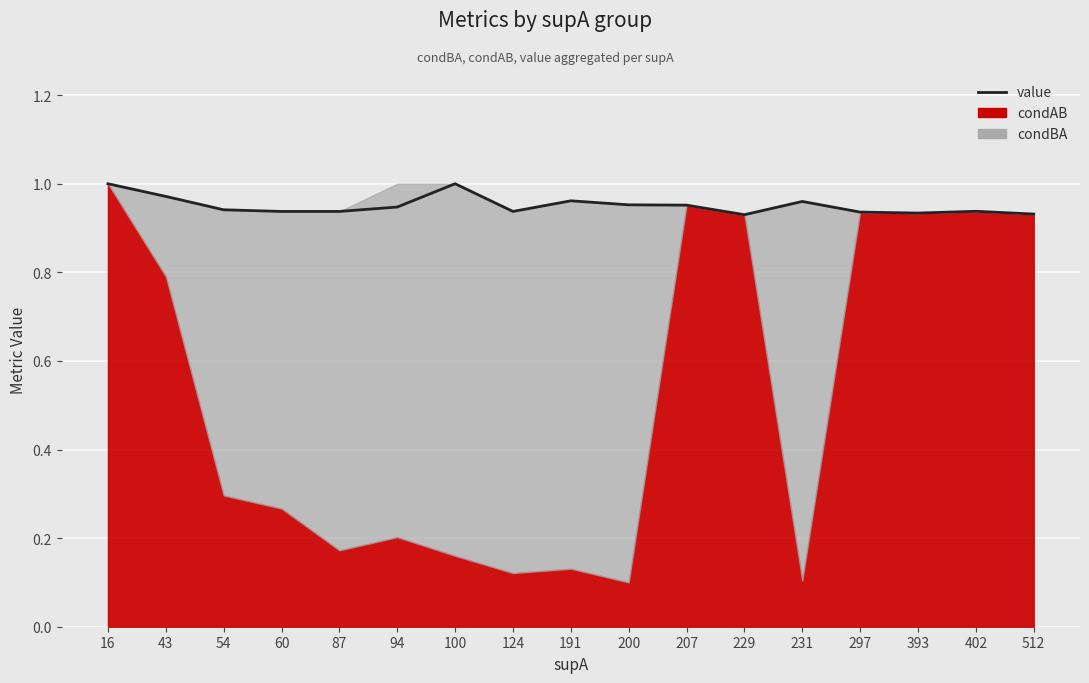

Rank the categories by value from highest to lowest.

16, 100, 43, 191, 231, 200, 207, 94, 54, 402, 60, 87, 124, 297, 393, 512, 229